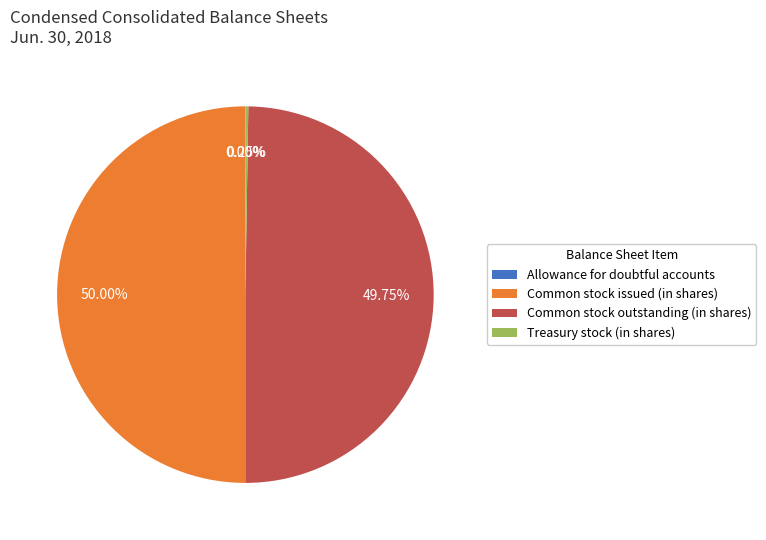

Is Common stock outstanding (in shares) the majority of the pie?

No